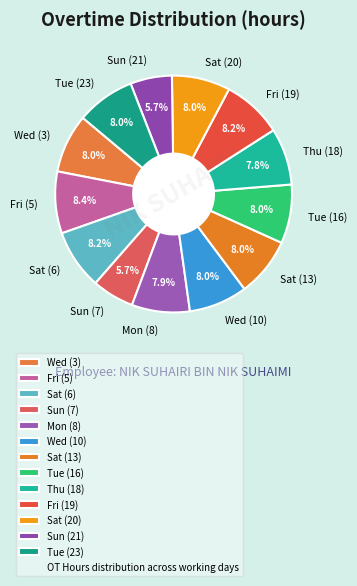

Combined, do Tue (23) and Mon (8) account for over 50%?

No